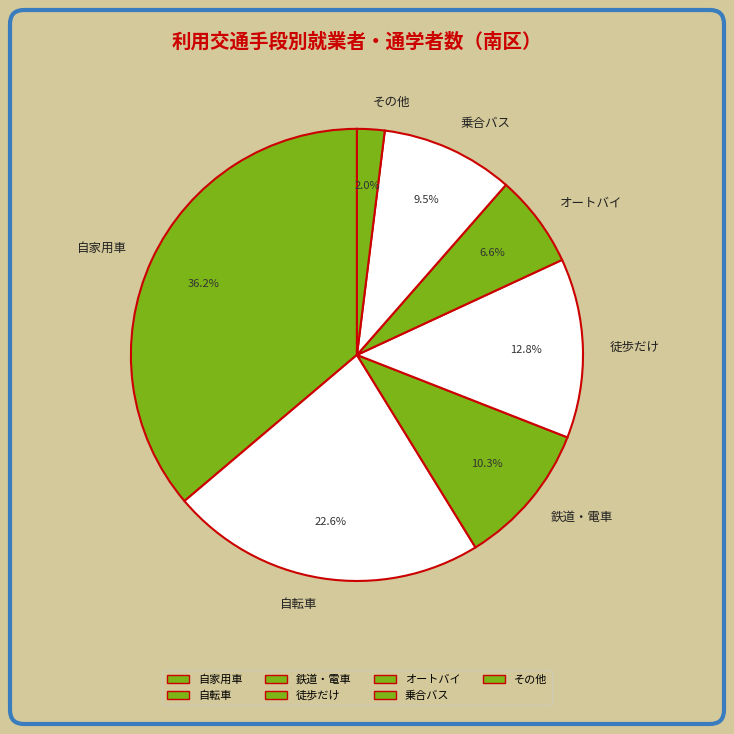

What percentage do 乗合バス and オートバイ together represent?

16.1%